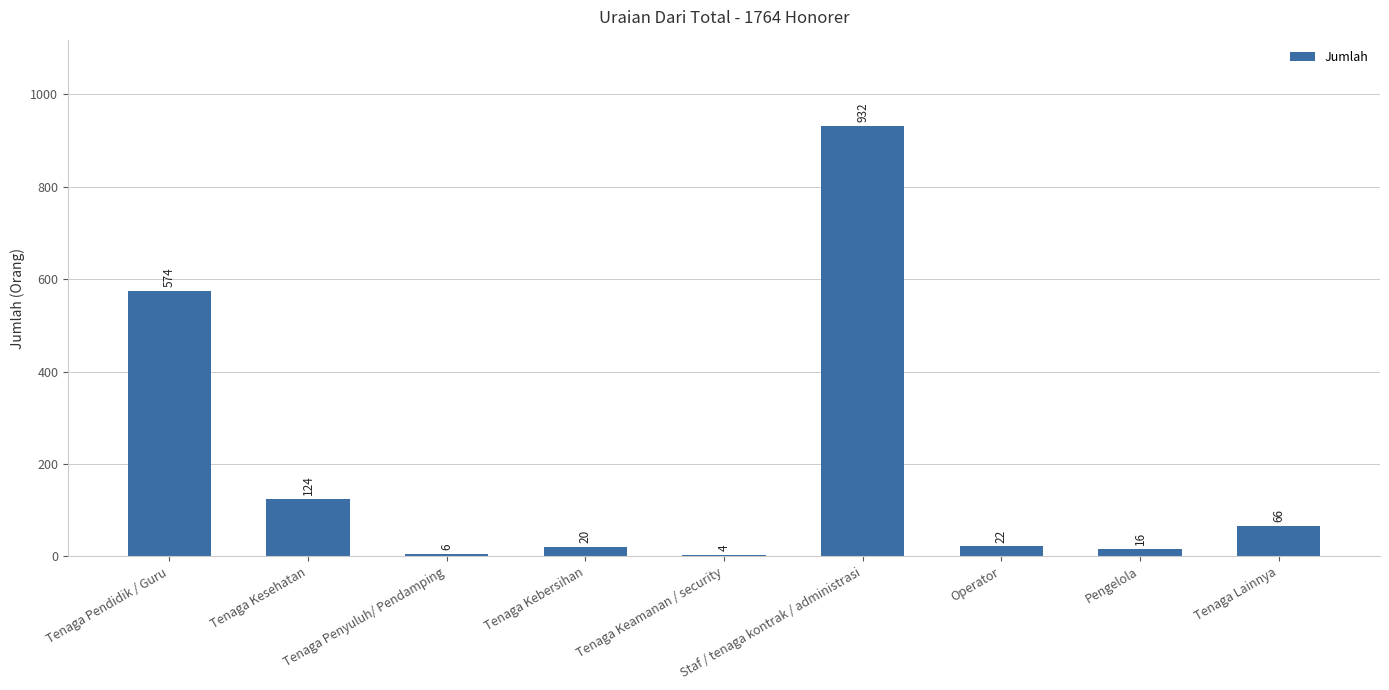

What position from the right is Tenaga Pendidik / Guru?

9